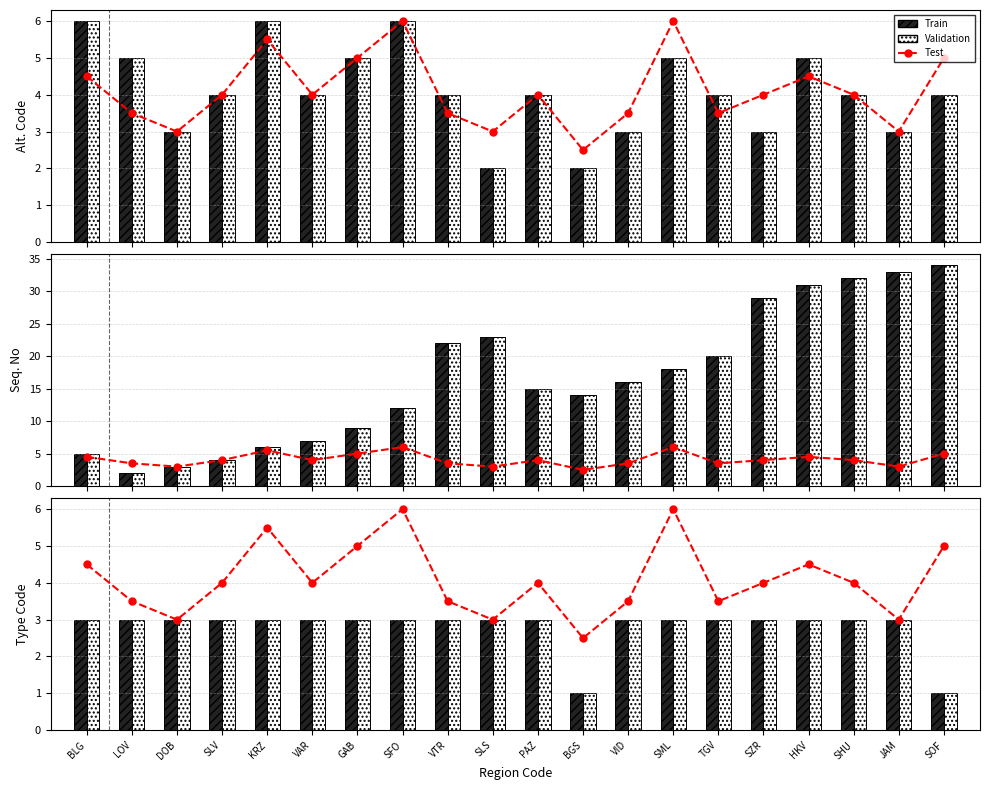

What position from the left is BGS?

12